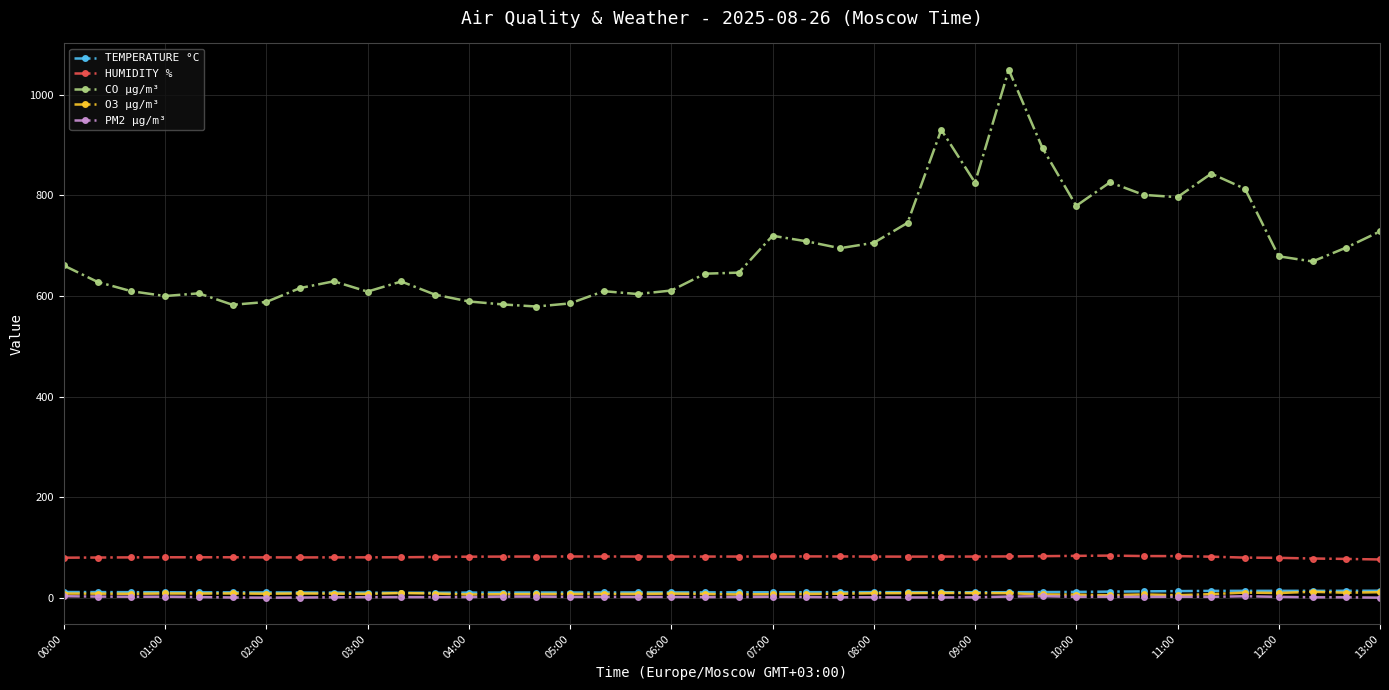

True or false: CO µg/m³ has more than 0 interior local peaks.

True